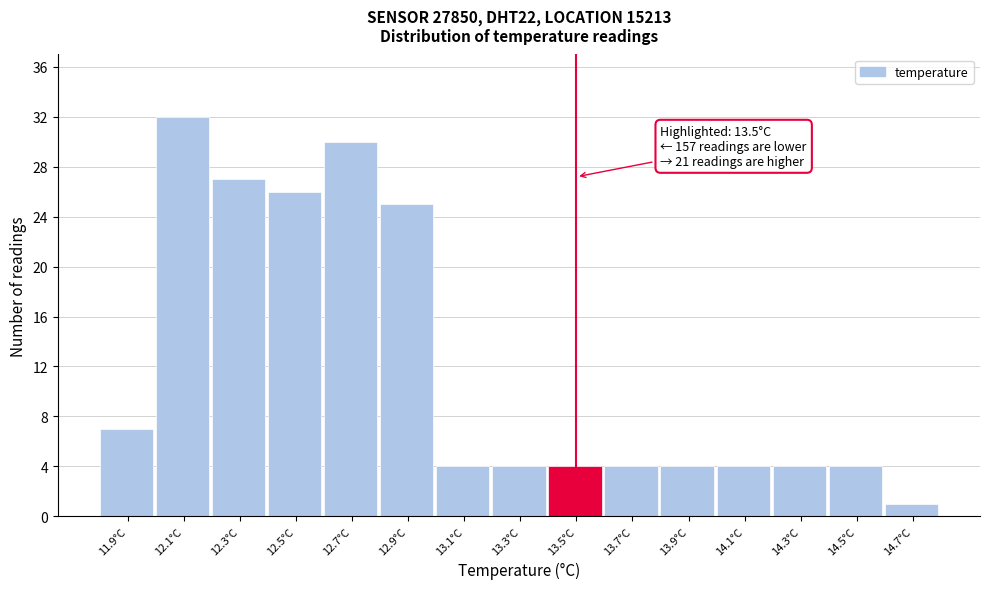

Over which range of the x-axis is the bar tallest?

12.0 to 12.2